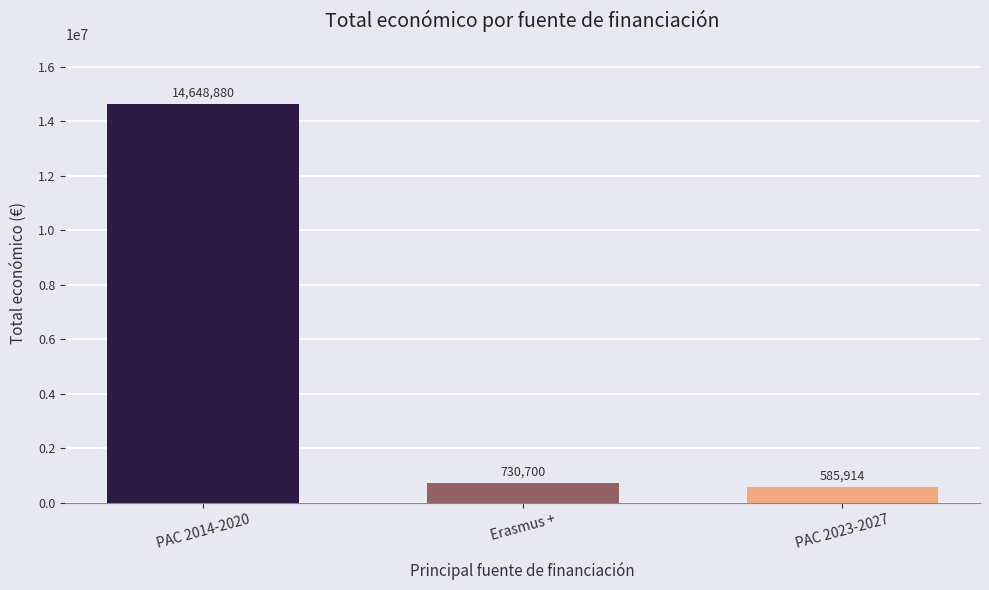

What is the maximum value shown in the chart?

14648880